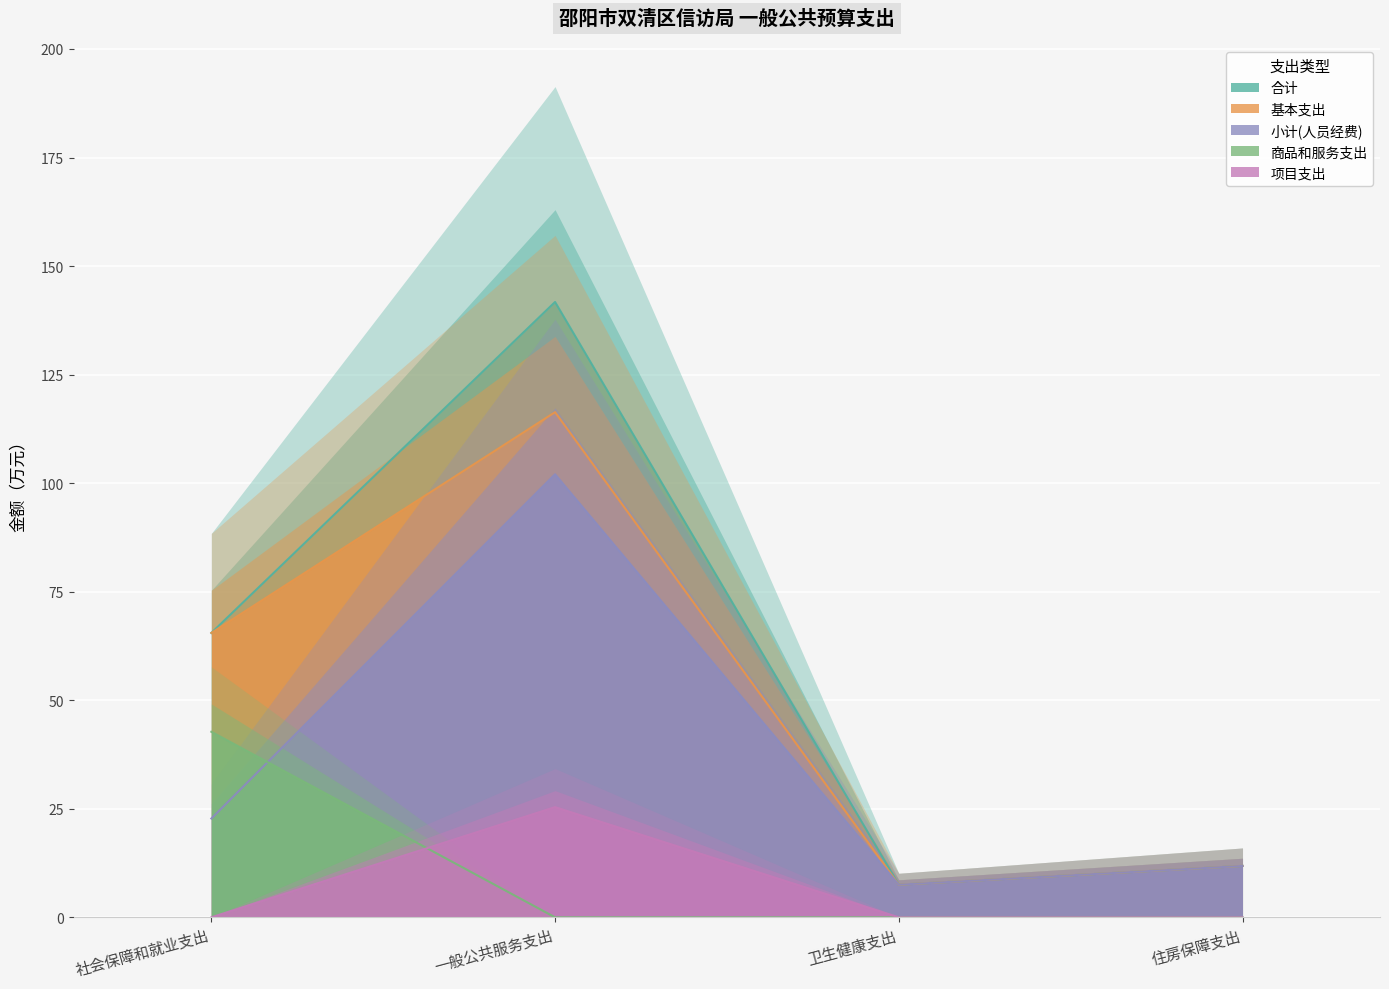

Is it true that 商品和服务支出 equals -21.9 at 卫生健康支出?

False